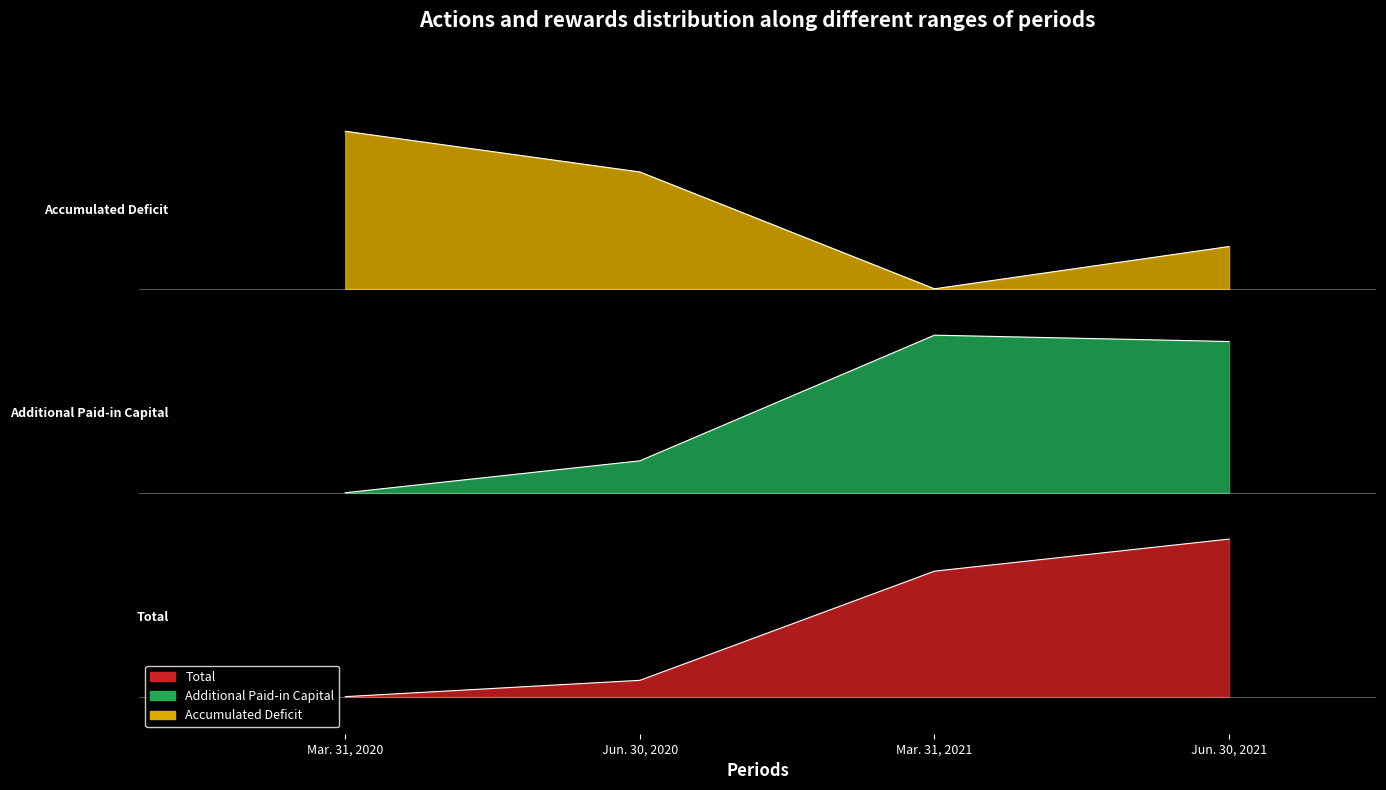

What is the label of the 2nd point from the left?

Jun. 30, 2020